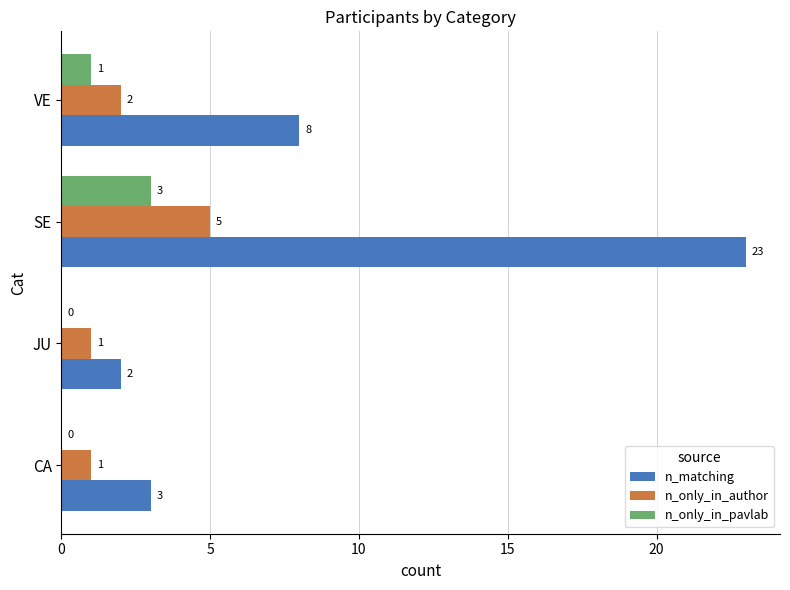

Which series has the largest total across all categories?

n_matching